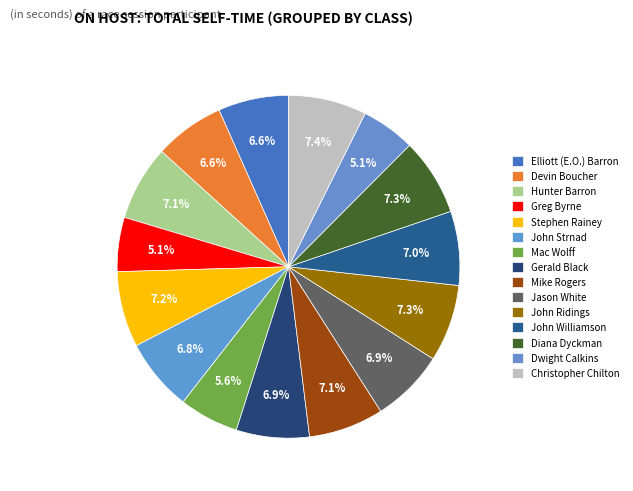

To the nearest percent, what portion does Elliott (E.O.) Barron represent?

7%